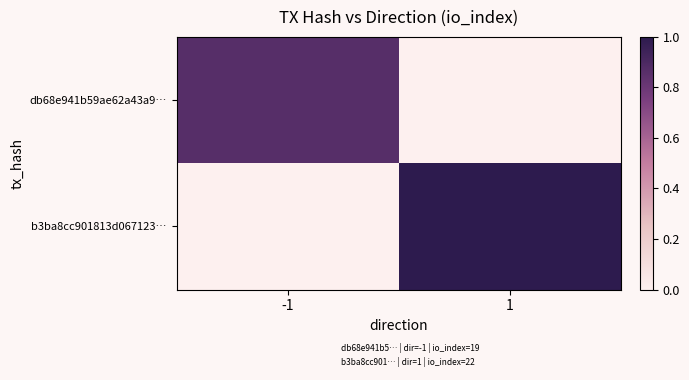

Reading right to left, extract all data points from this chart.

db68e941b59ae62a43a9…: 1=0.0	-1=0.9
b3ba8cc901813d067123…: 1=1.0	-1=0.0